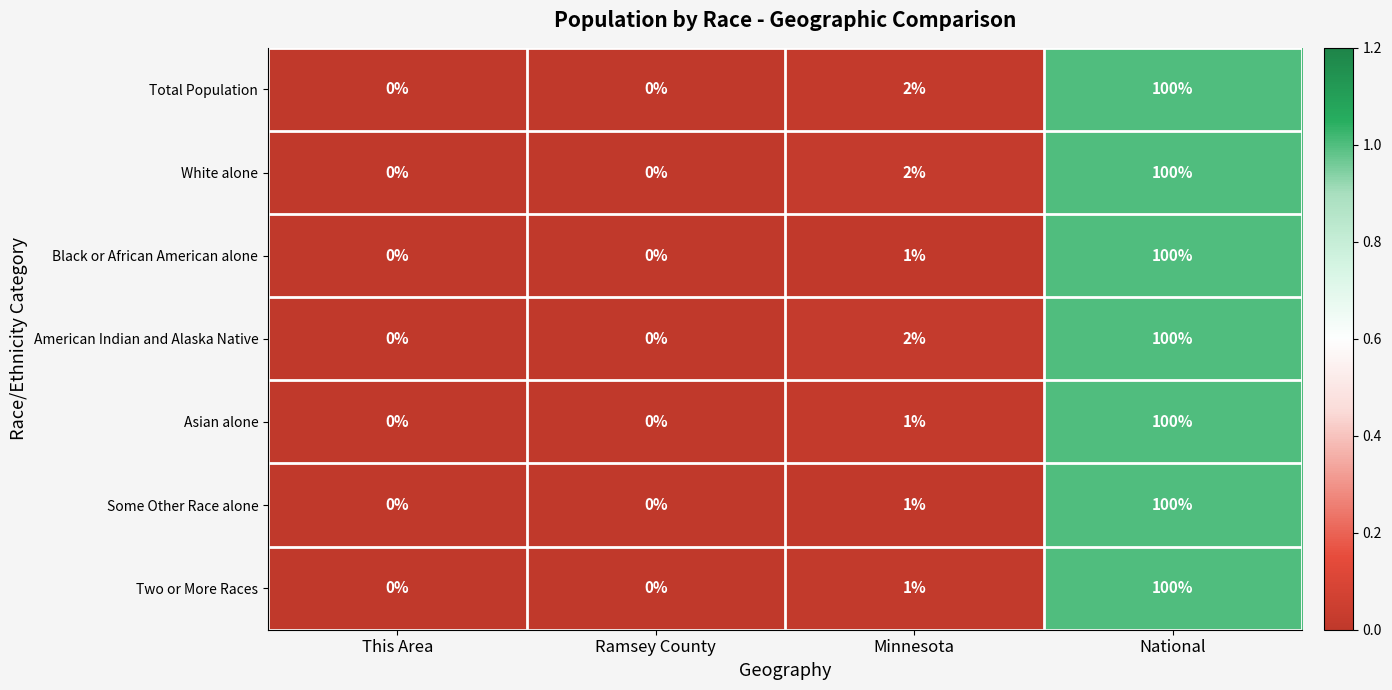

Reading left to right, list all the values displayed in this chart.

Total Population: 0	0	2	100
White alone: 0	0	2	100
Black or African American alone: 0	0	1	100
American Indian and Alaska Native: 0	0	2	100
Asian alone: 0	0	1	100
Some Other Race alone: 0	0	1	100
Two or More Races: 0	0	1	100